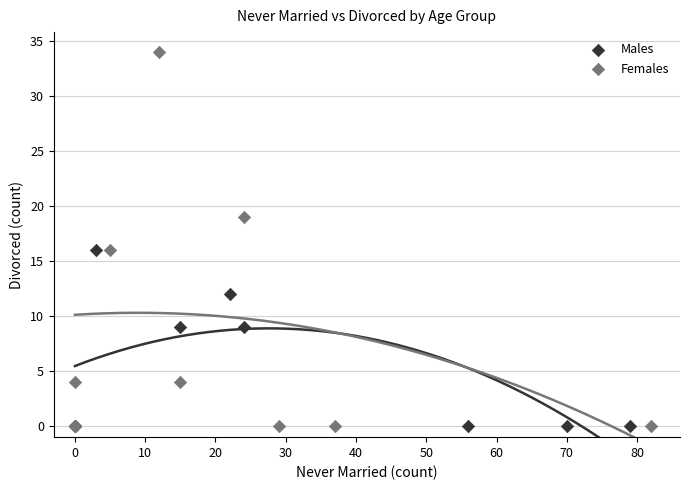

What are all the series names shown in the legend?

Males, Females